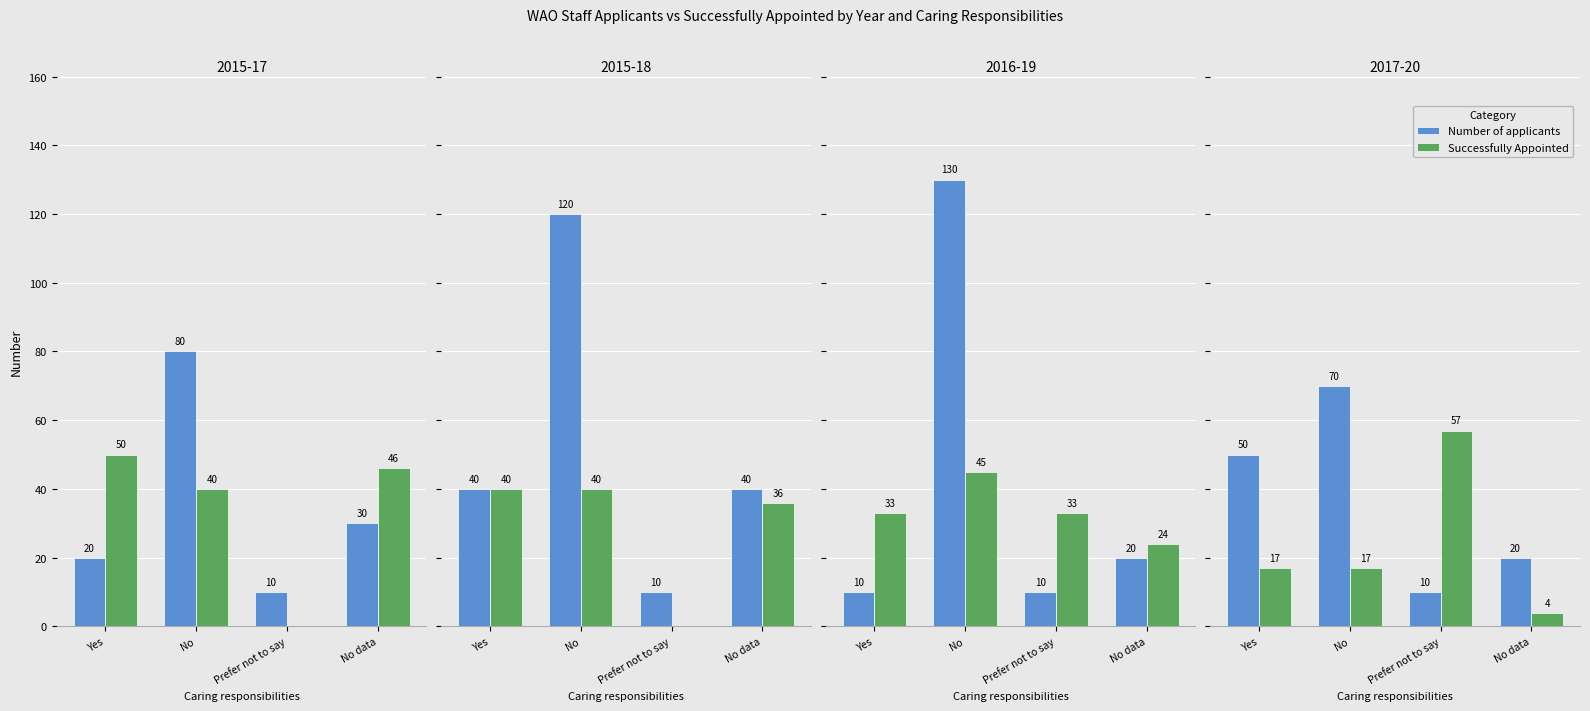

At which category is the sum across all series the highest?

No